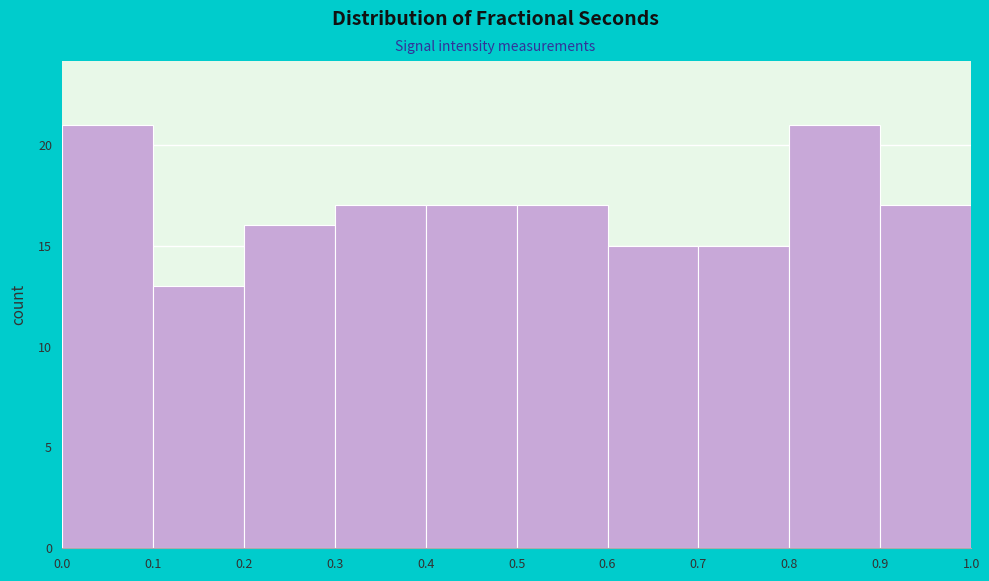

Reading left to right, transcribe this chart: for each bar, give the range it covers on the x-axis and its height. The values are not printed on the chart, so give them approximately, as read against the axis.

0.0 to 0.1: 21
0.1 to 0.2: 13
0.2 to 0.3: 16
0.3 to 0.4: 17
0.4 to 0.5: 17
0.5 to 0.6: 17
0.6 to 0.7: 15
0.7 to 0.8: 15
0.8 to 0.9: 21
0.9 to 1.0: 17